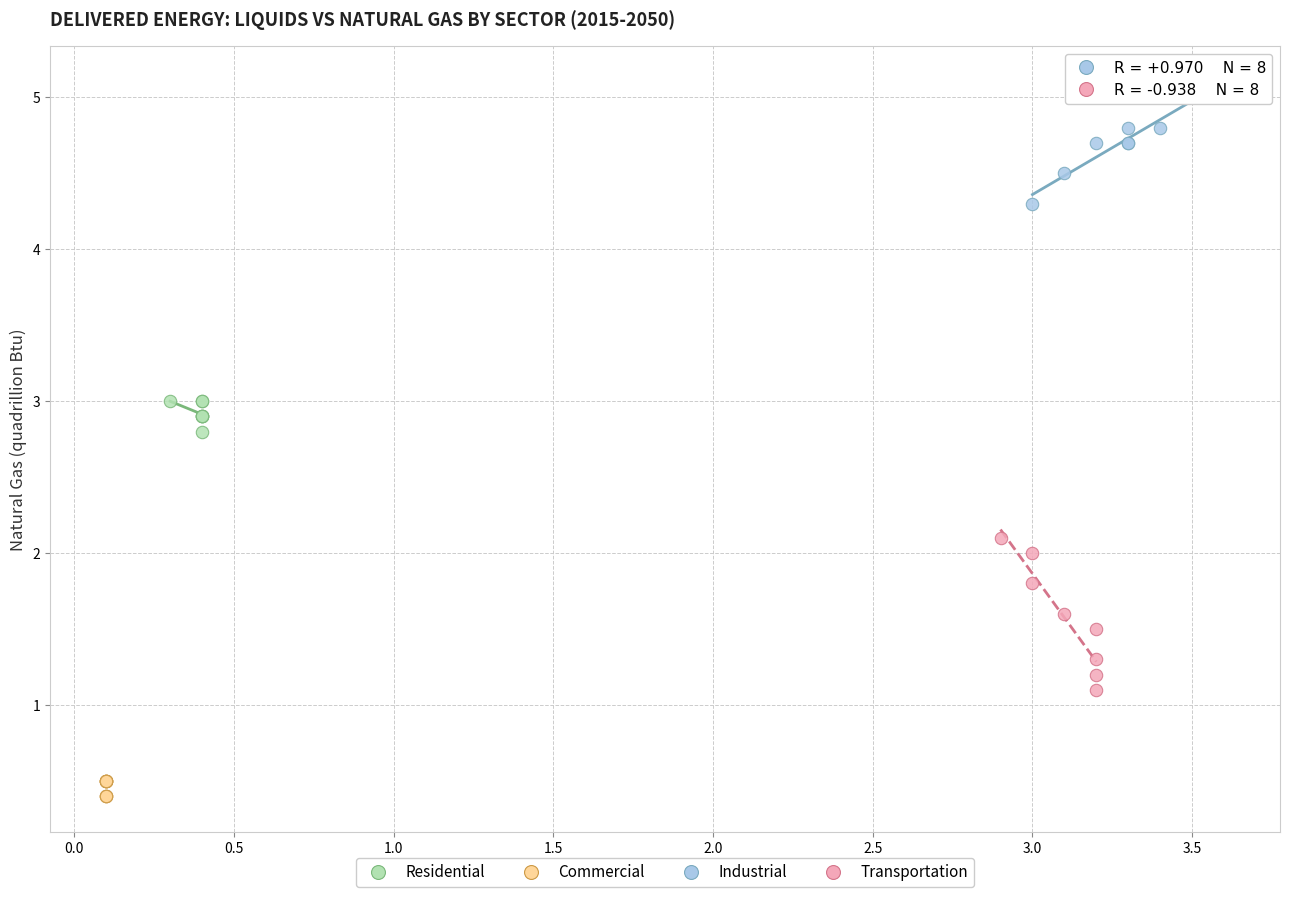

Which series contains the lowest Y value?

Commercial